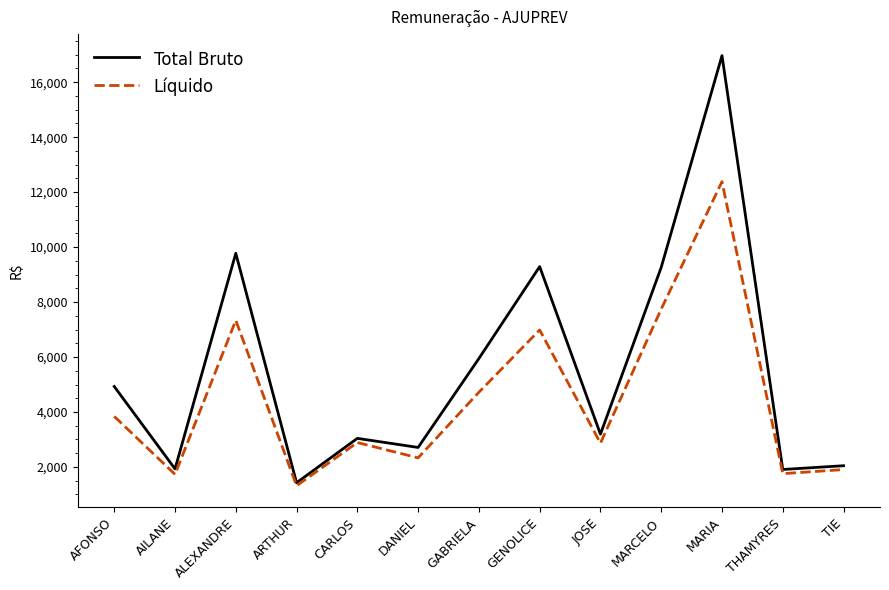

Which series has the widest spread of values?

Total Bruto